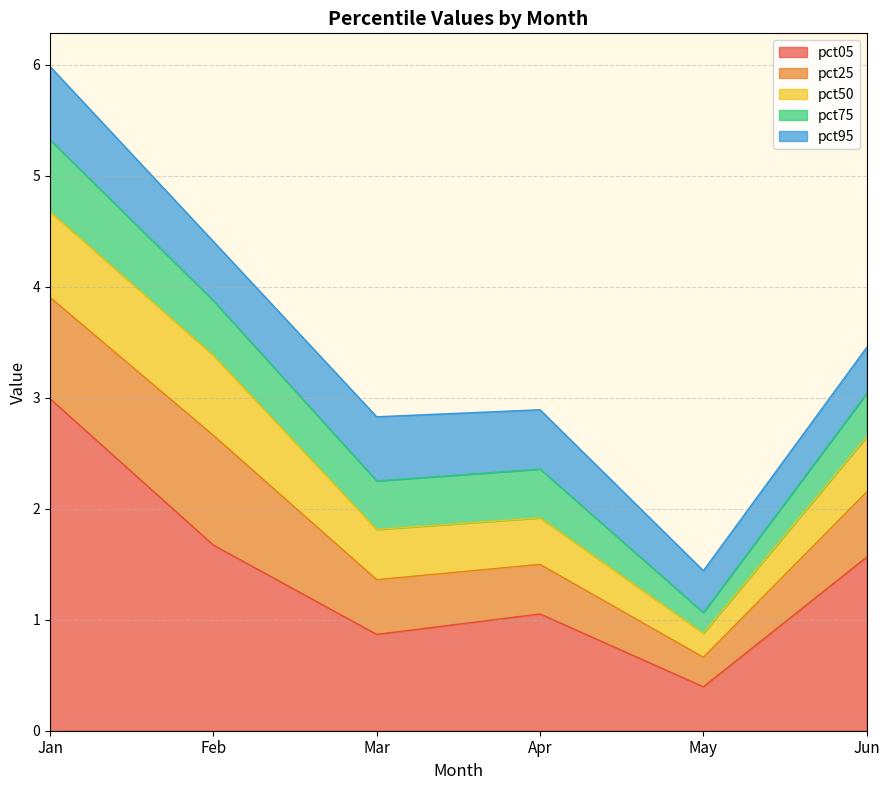

At which label is pct95 closest to 0?

May